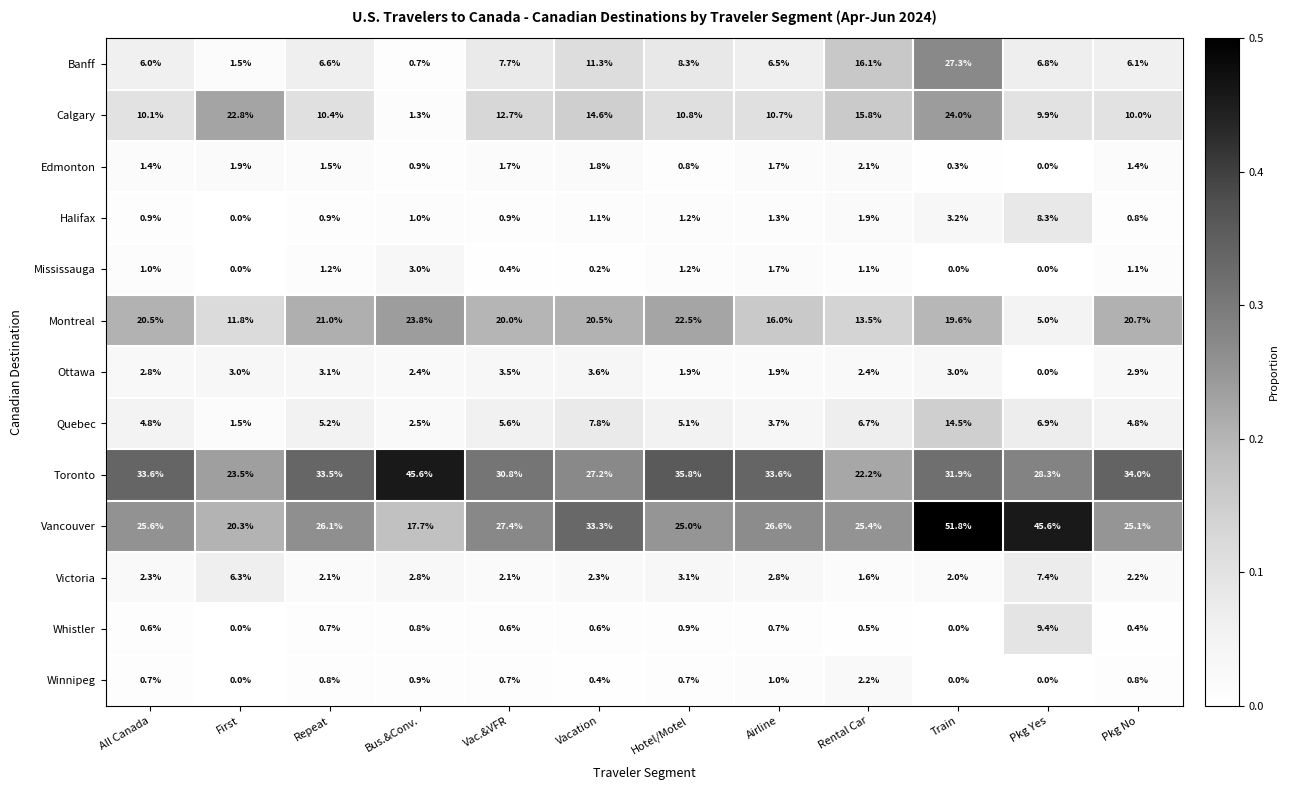

Between First and Hotel/Motel, which series saw the biggest shift?

Toronto